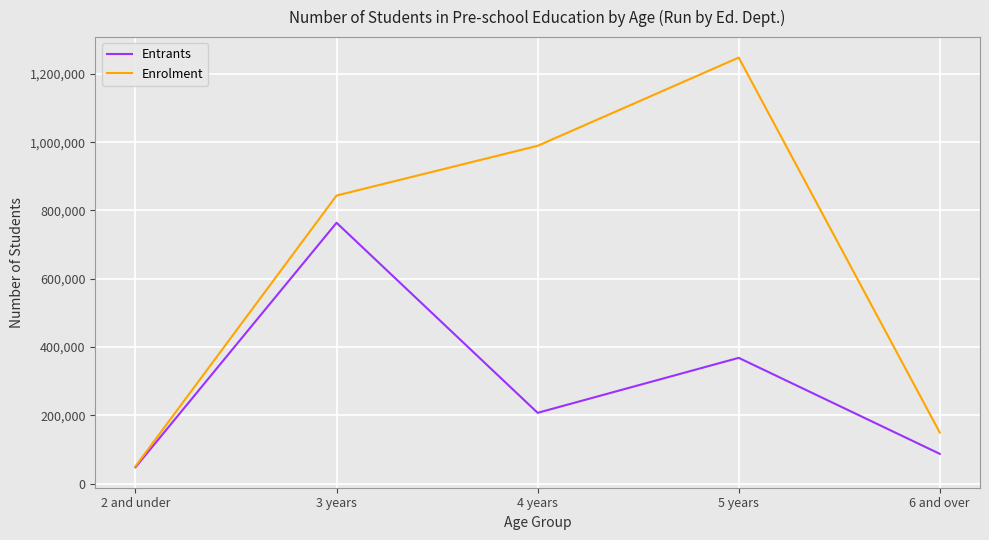

Which label corresponds to the smallest value in the chart?

2 and under